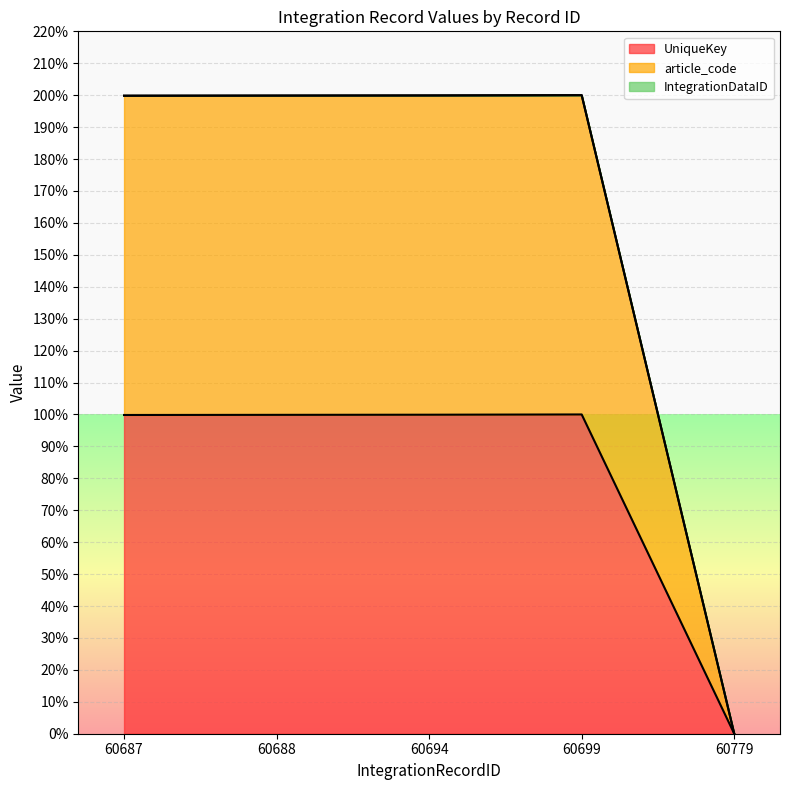

How many data points does each series have?

5